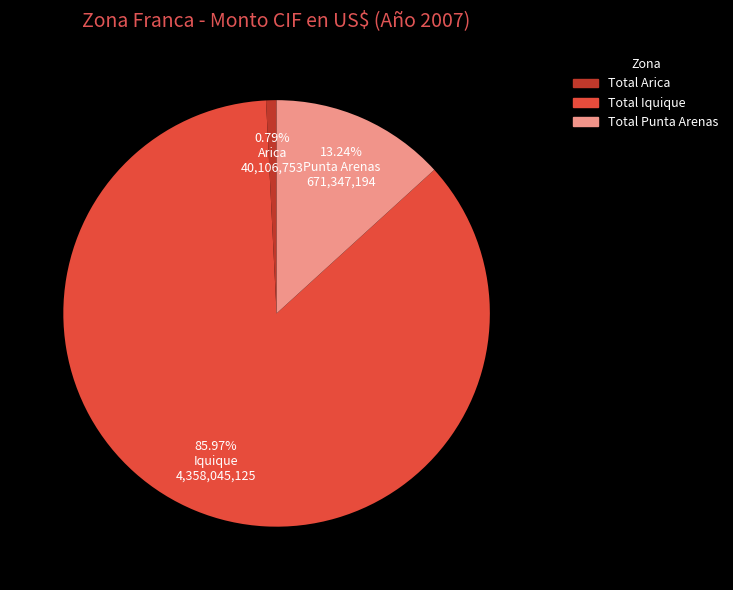

Which category accounts for the majority?

Total Iquique